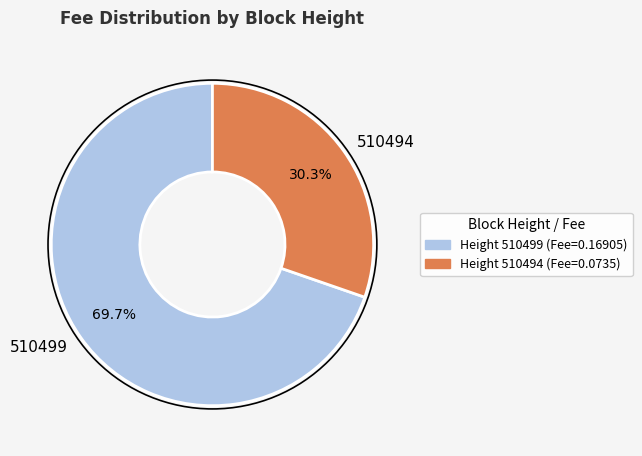

To the nearest percent, what is the combined percentage of 510499 and 510494?

100%